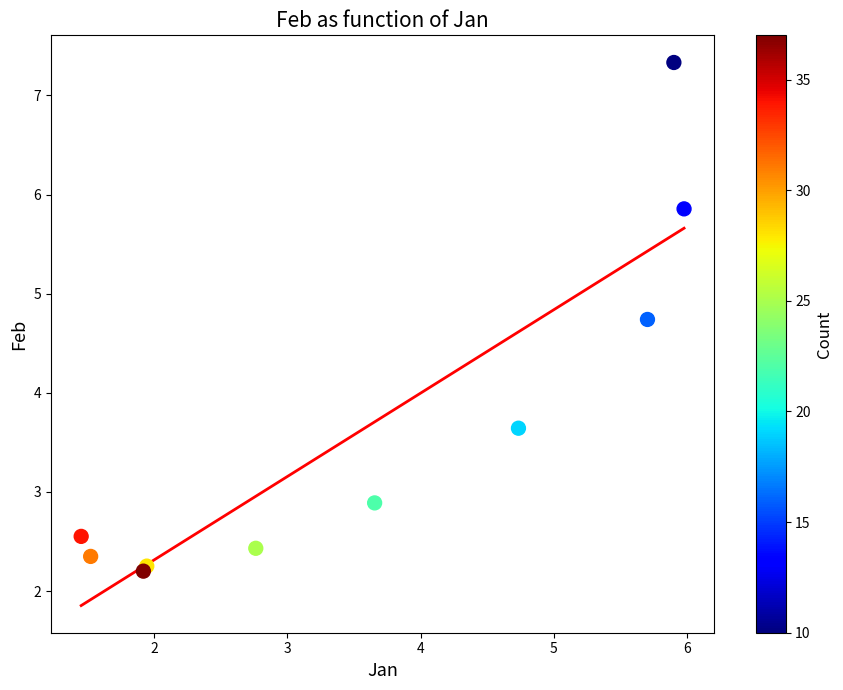

What Y value in the scatter plot is closest to 4?

3.6